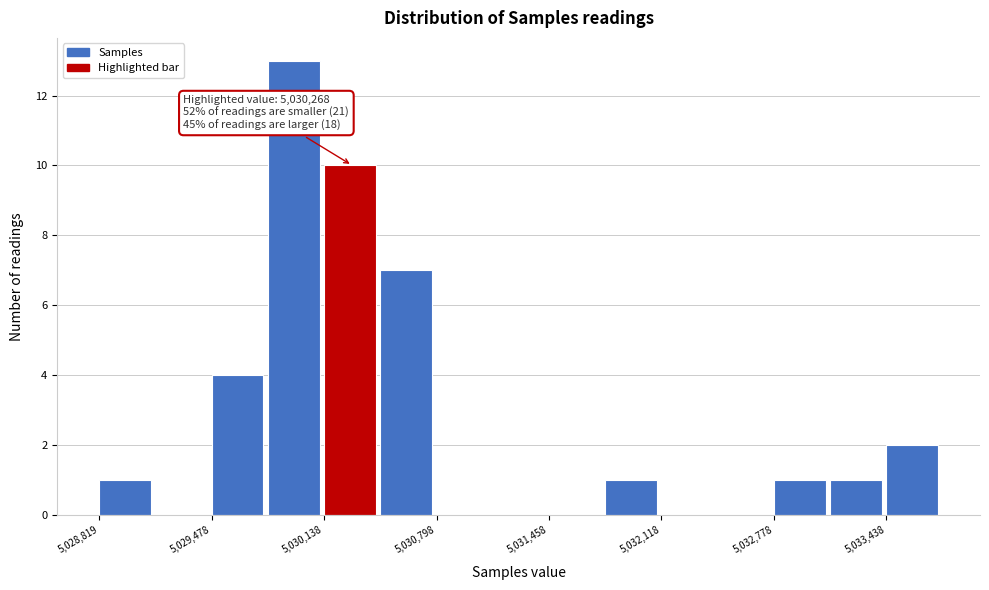

Around what value on the x-axis is the tallest bar? Give the approximate position of its centre, as read against the axis.

5030000